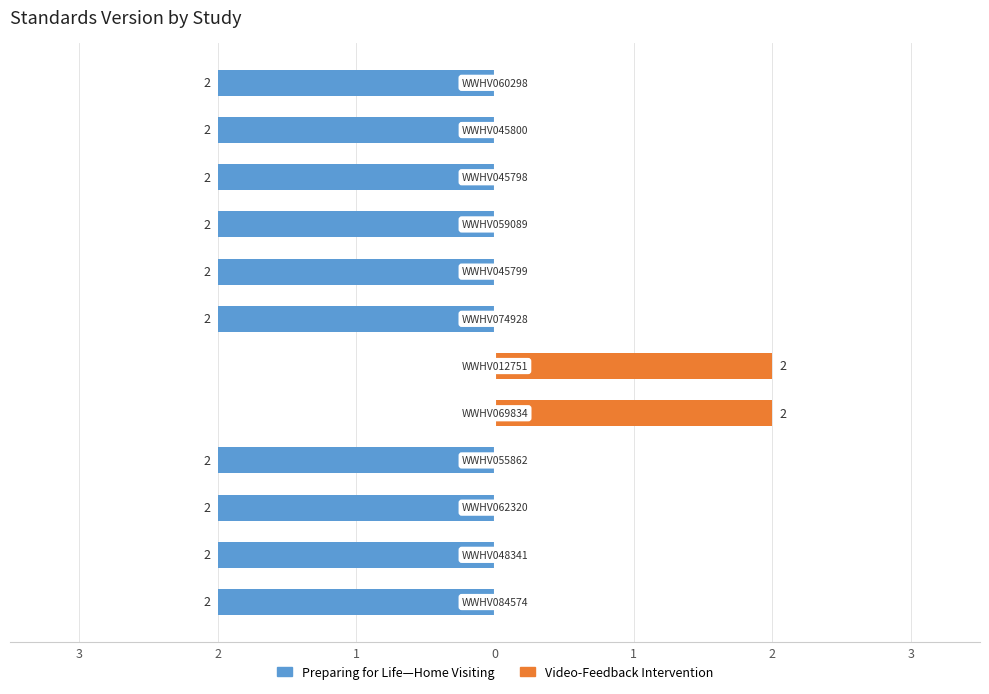

The Preparing for Life—Home Visiting series shows 1 at 1. True or false?

False